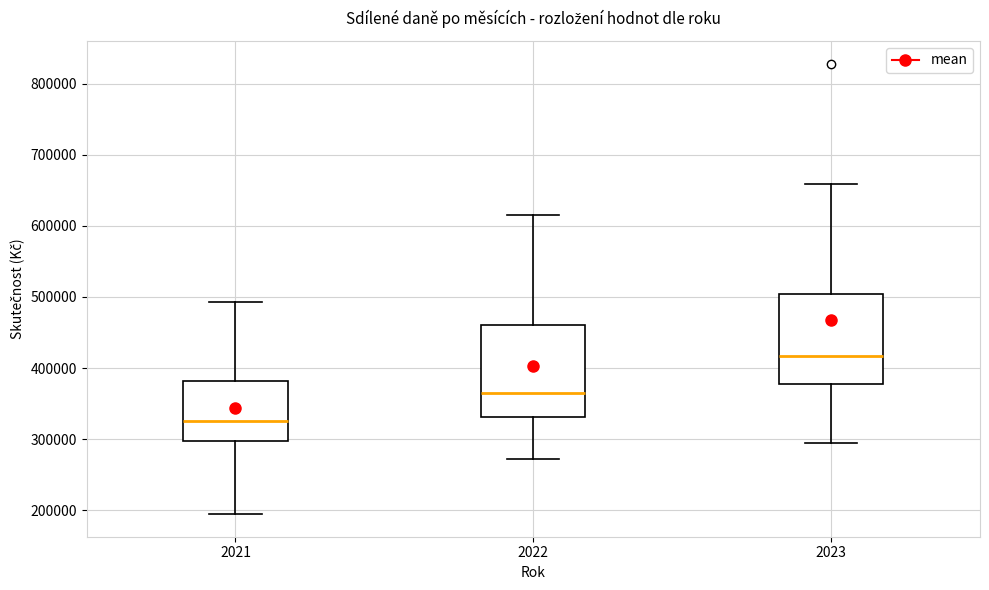

Which box's median line is the highest?

2023